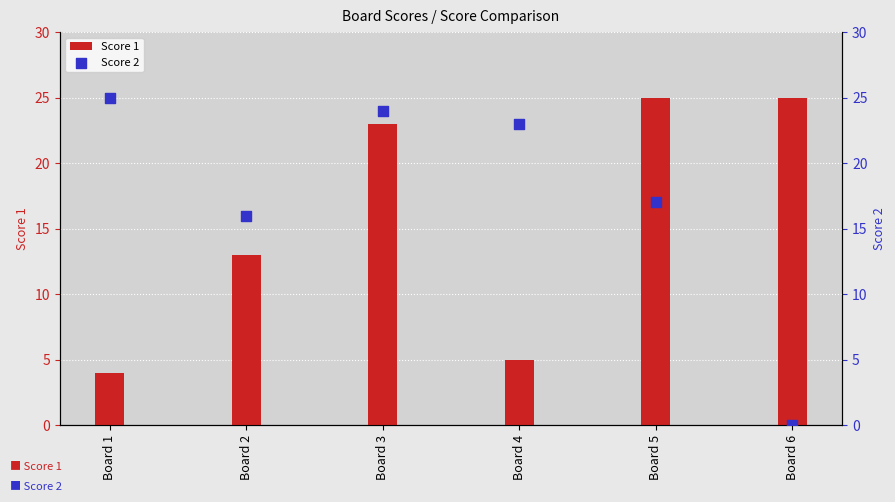

What are all the series names shown in the legend?

Score 1, Score 2